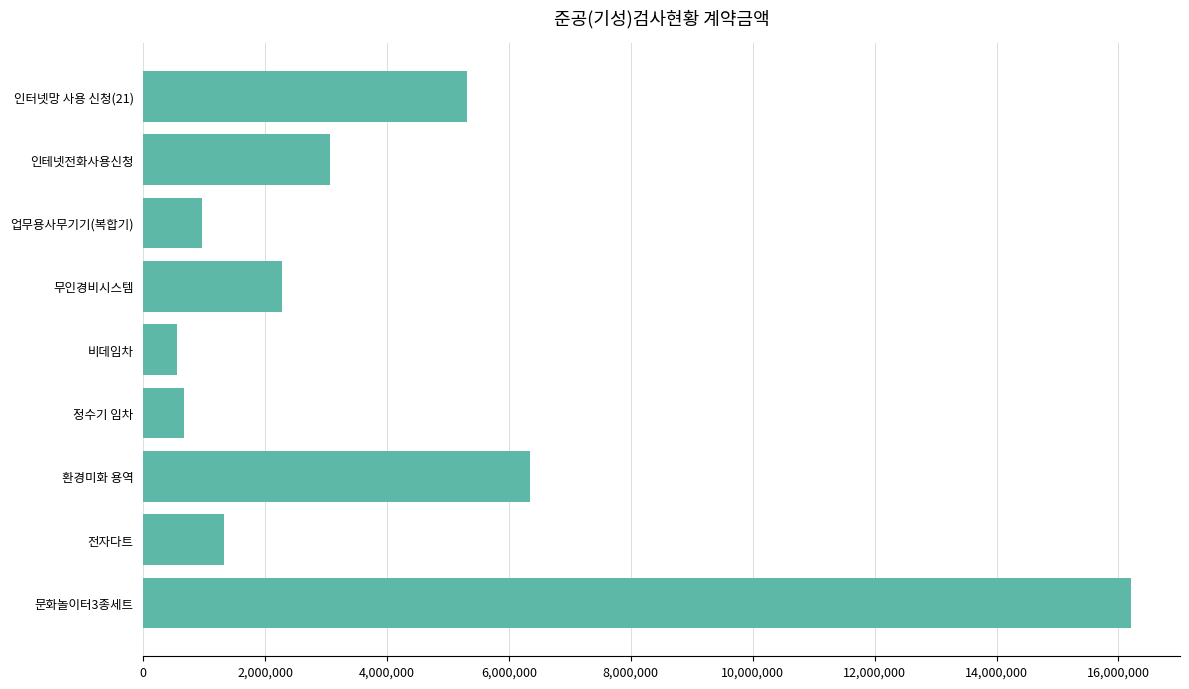

Reading top to bottom, transcribe all the data shown in this chart.

인터넷망 사용 신청(21)=5306400	인테넷전화사용신청=3066000	업무용사무기기(복합기)=960000	무인경비시스템=2280000	비데임차=549800	정수기 임차=670800	환경미화 용역=6348000	전자다트=1320000	문화놀이터3종세트=16200000